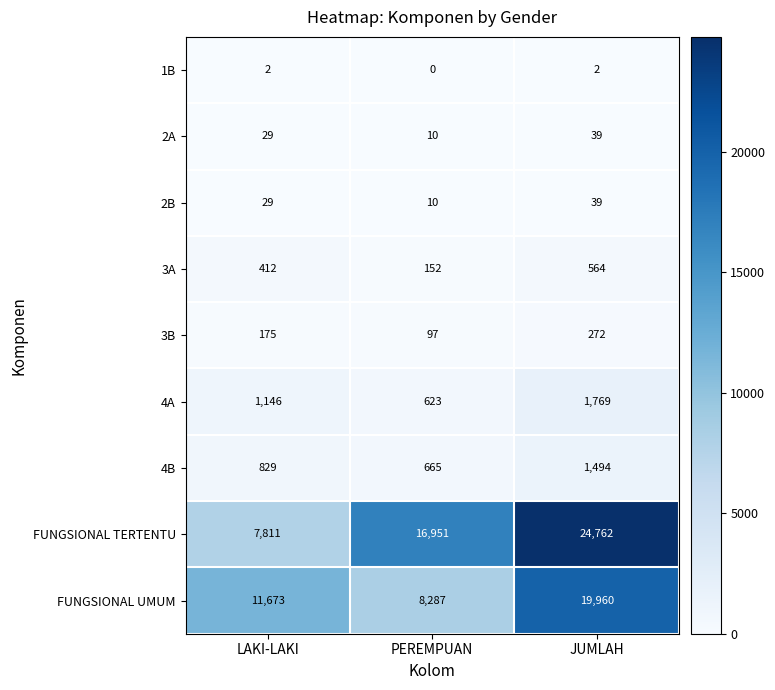

What is the sum of all 2B values?

78